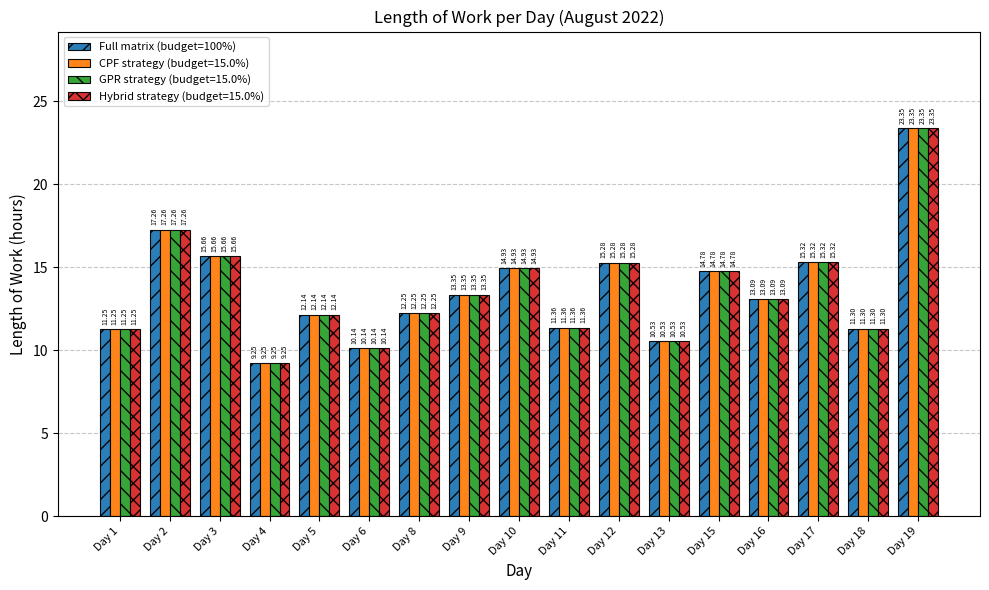

Rank the categories by GPR strategy (budget=15.0%) value from highest to lowest.

Day 19, Day 2, Day 3, Day 17, Day 12, Day 10, Day 15, Day 9, Day 16, Day 8, Day 5, Day 11, Day 18, Day 1, Day 13, Day 6, Day 4